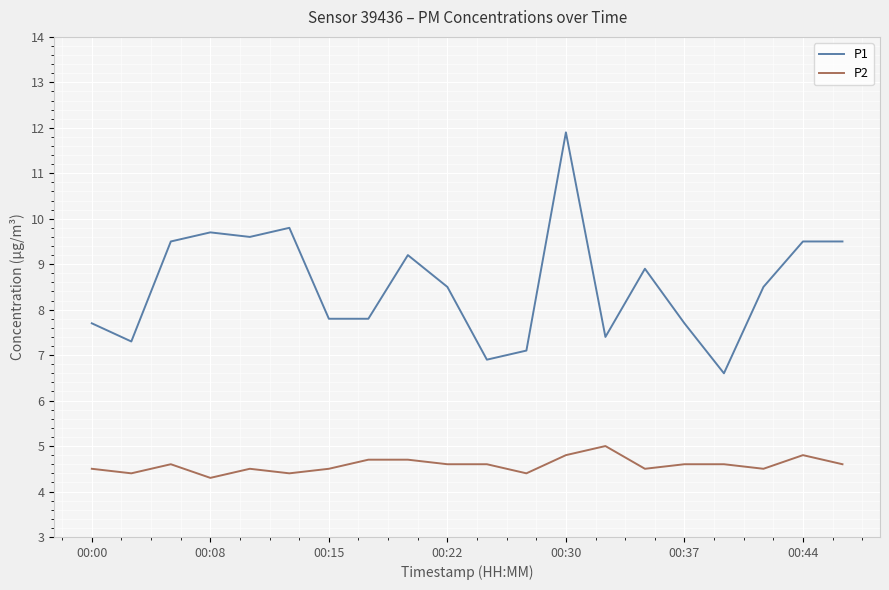

What is the difference between the maximum and minimum values in the P2 series?

0.7